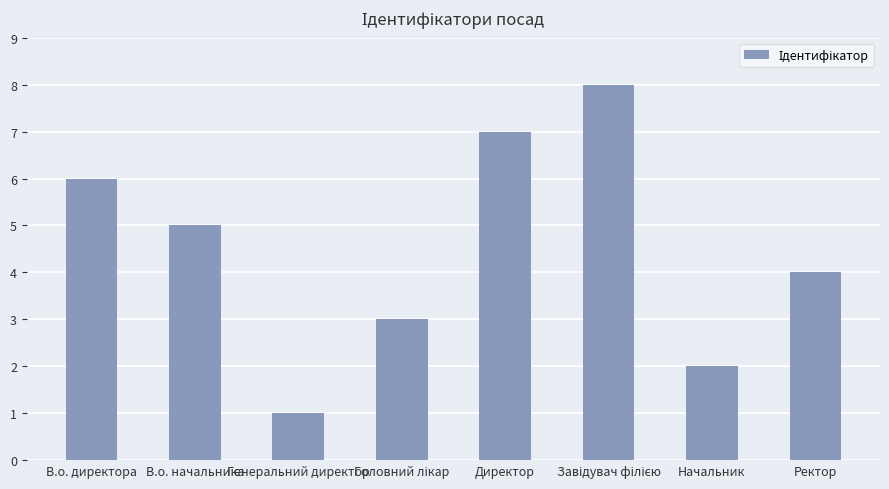

What is the label of the 4th bar from the right?

Директор